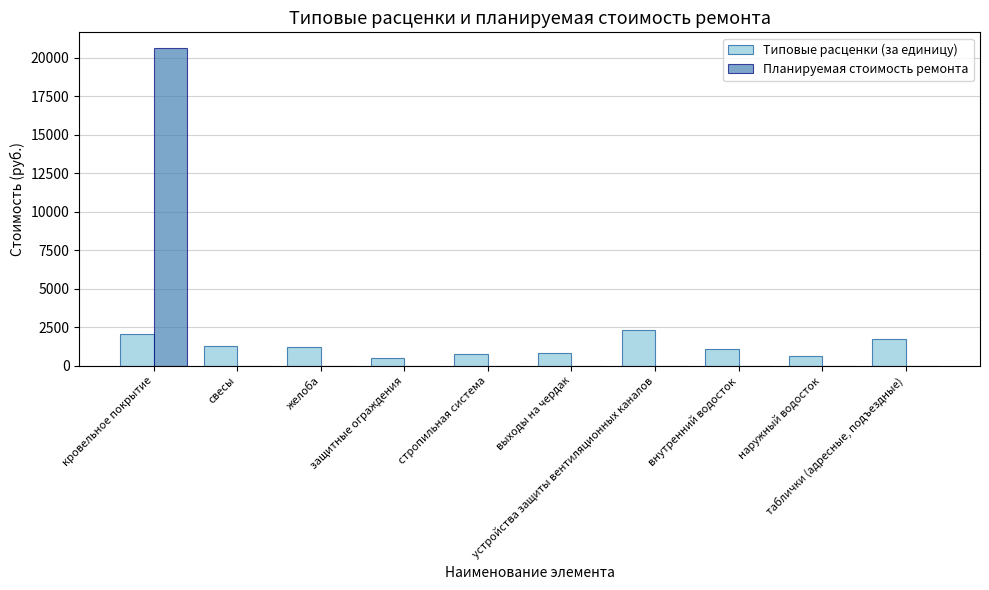

Are the bars grouped side by side (vs. stacked)?

Yes